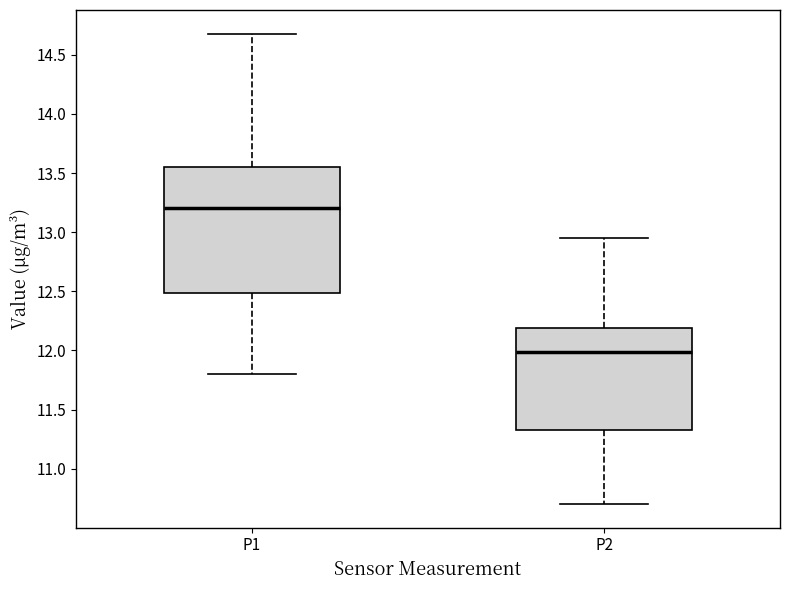

Reading left to right, read every box against the y-axis: the position of its median line, the range the box covers, and the ends of its whiskers. The values are not printed on the chart, so give them approximately, as read against the axis.

P1: median 13.20, box 12.50 to 13.55, whiskers 11.80 to 14.70
P2: median 12.00, box 11.35 to 12.20, whiskers 10.70 to 12.95